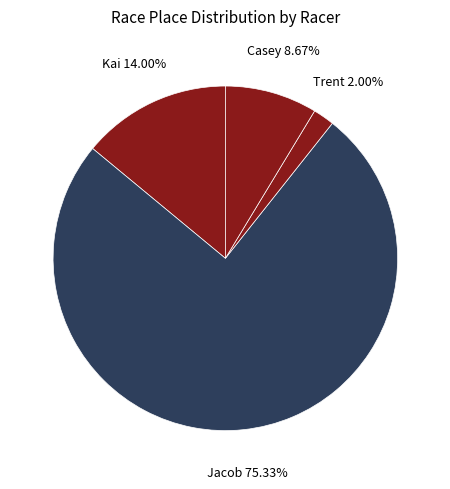

How many slices are in this pie chart?

4